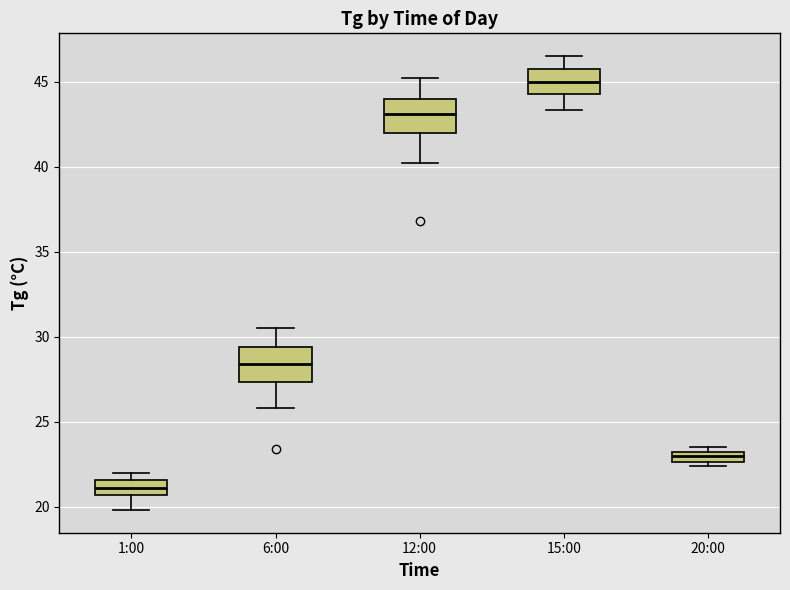

Where does the lower whisker of the box for 1:00 end on the y-axis? The values are not printed on the chart, so give them approximately, as read against the axis.

20.0